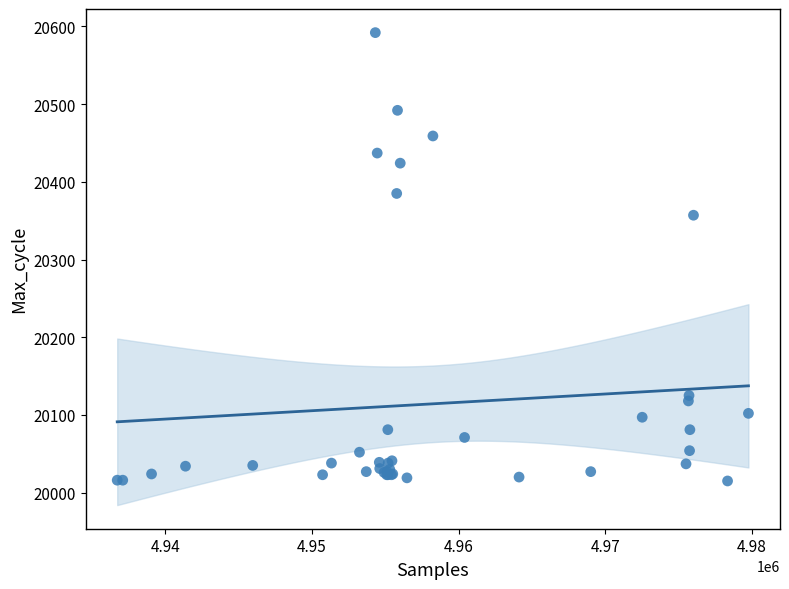

What Y value in the scatter plot is closest to 20303?

20357